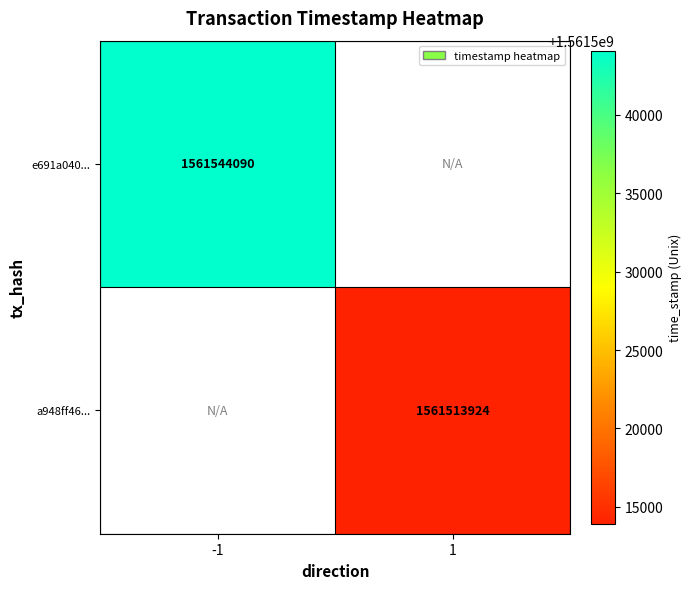

Is it true that e691a040... equals 2461765542 at -1?

False